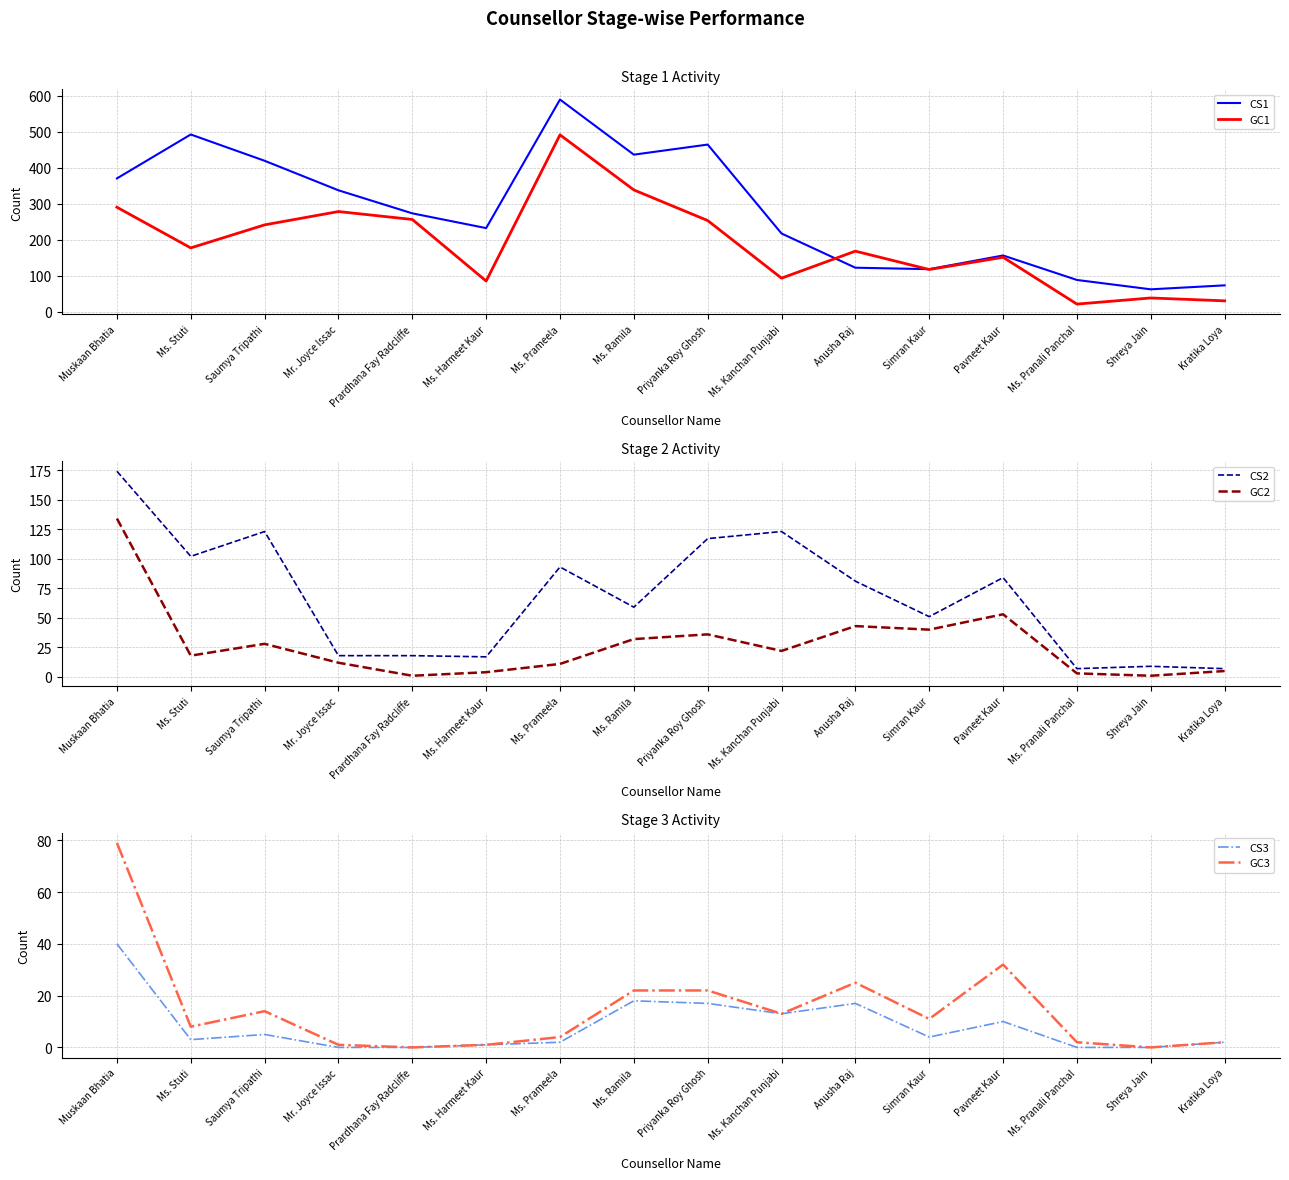

Reading left to right, list all the values displayed in this chart.

CS1: 370	492	419	337	273	232	589	436	464	217	122	118	156	88	62	73
GC1: 290	177	241	278	256	85	491	338	253	93	168	117	151	21	38	30
CS2: 174	102	123	18	18	17	93	59	117	123	81	51	84	7	9	7
GC2: 134	18	28	12	1	4	11	32	36	22	43	40	53	3	1	5
CS3: 40	3	5	0	0	1	2	18	17	13	17	4	10	0	0	2
GC3: 79	8	14	1	0	1	4	22	22	13	25	11	32	2	0	2